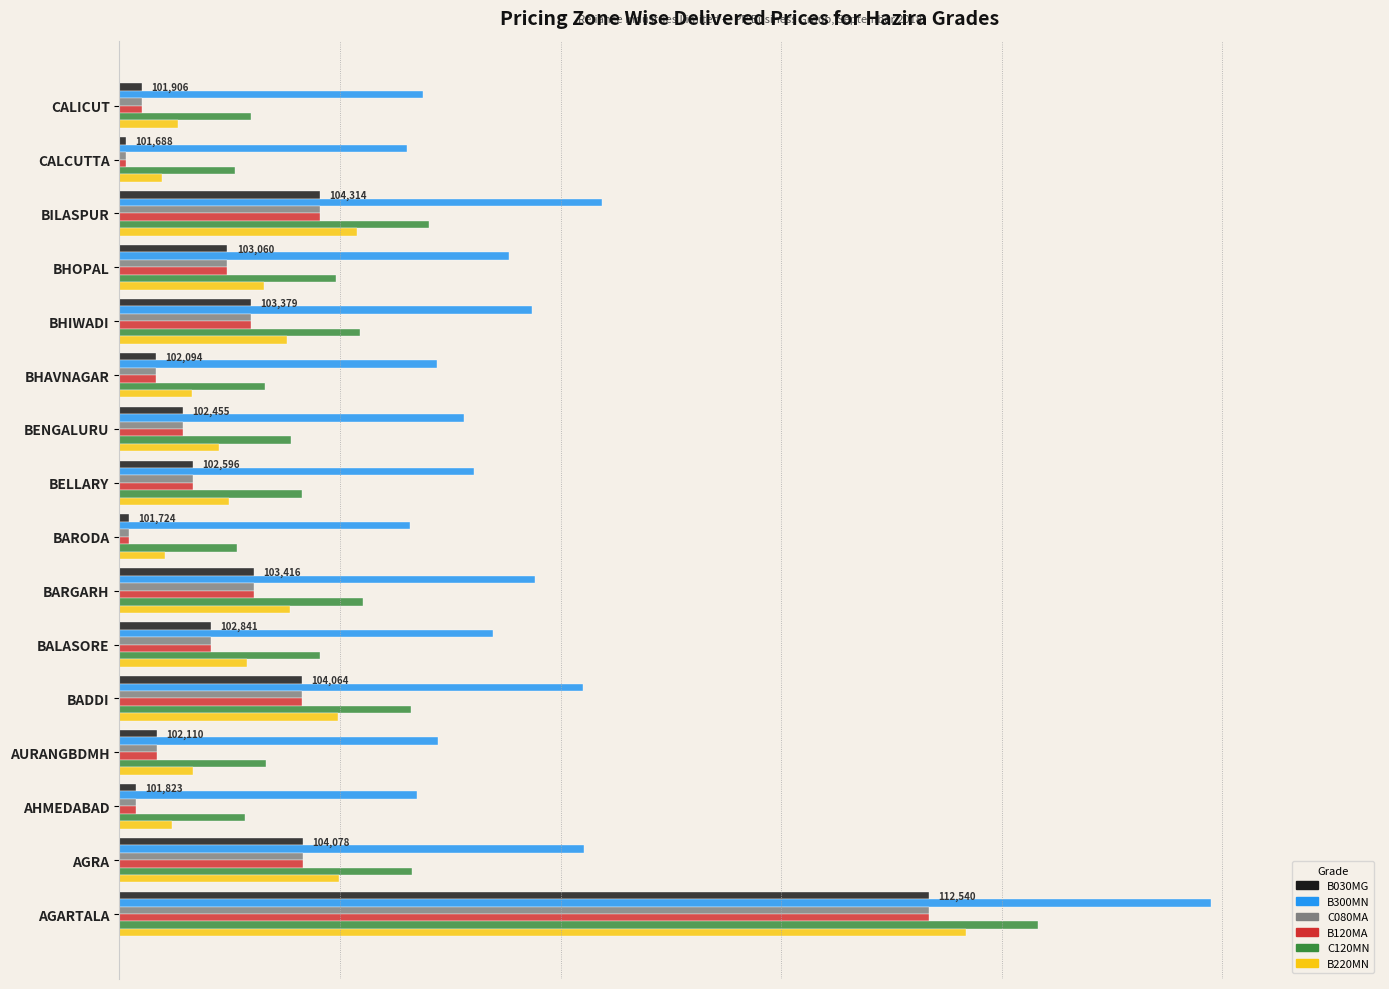

What are all the series names shown in the legend?

B030MG, B300MN, C080MA, B120MA, C120MN, B220MN